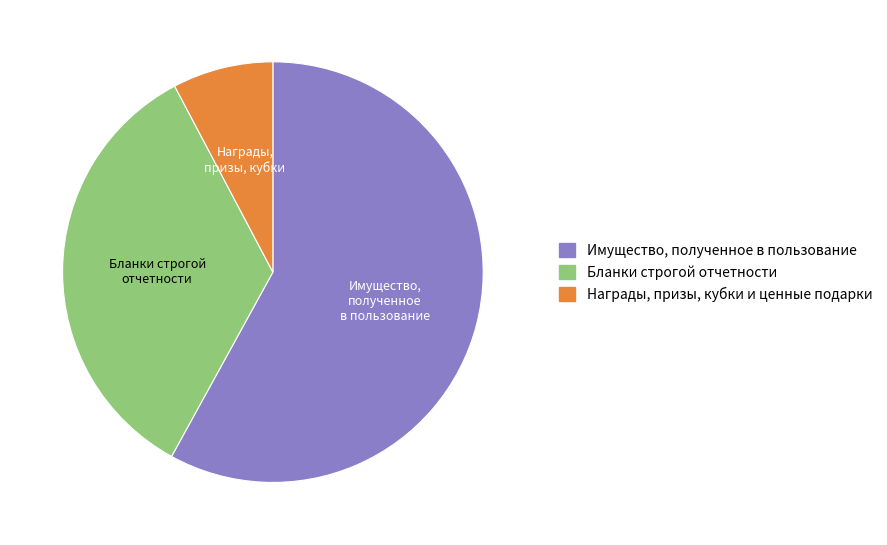

True or false: Бланки строгой отчетности accounts for 34% of the total.

True